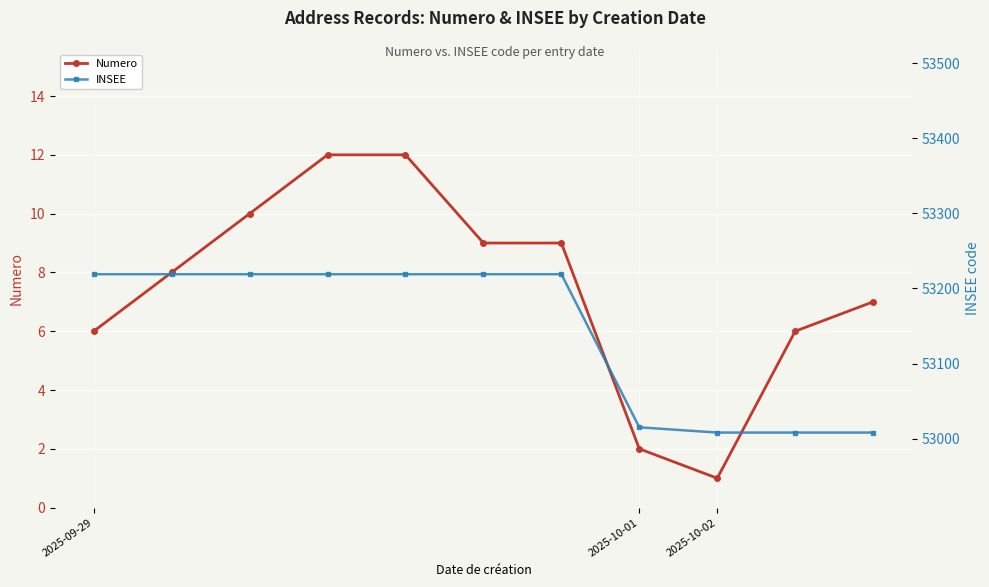

Between 3 and 6, which series saw the biggest shift?

Numero